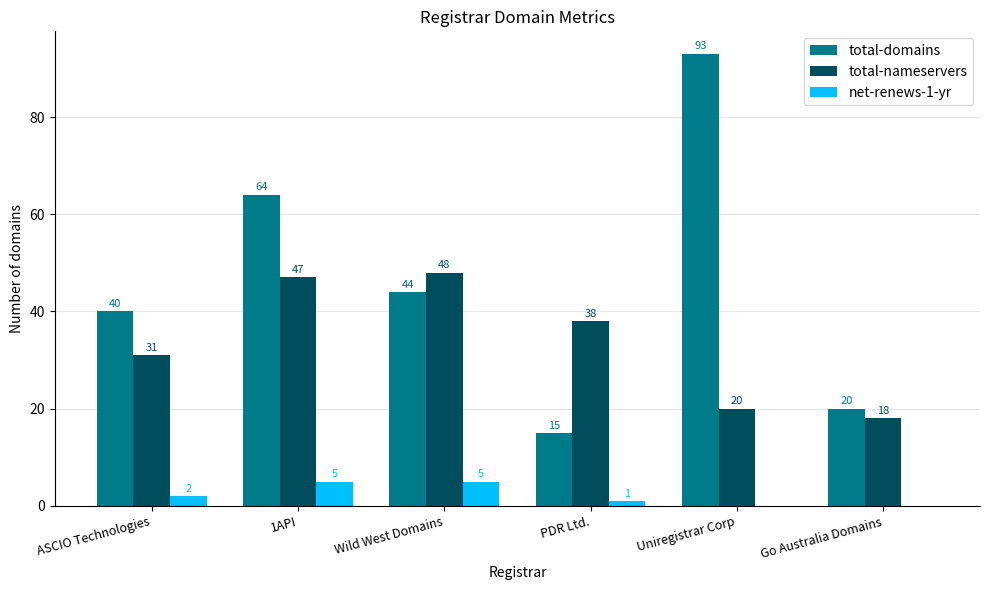

Which series has the largest total across all categories?

total-domains